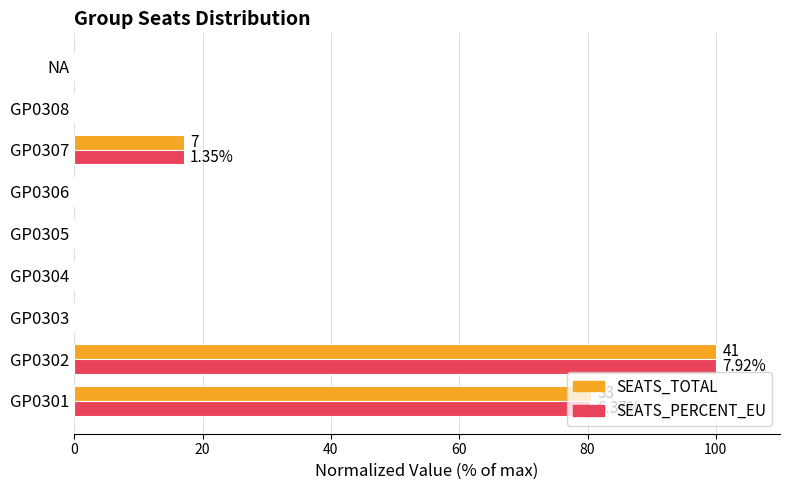

Between GP0301 and GP0307, which series saw the biggest shift?

SEATS_TOTAL